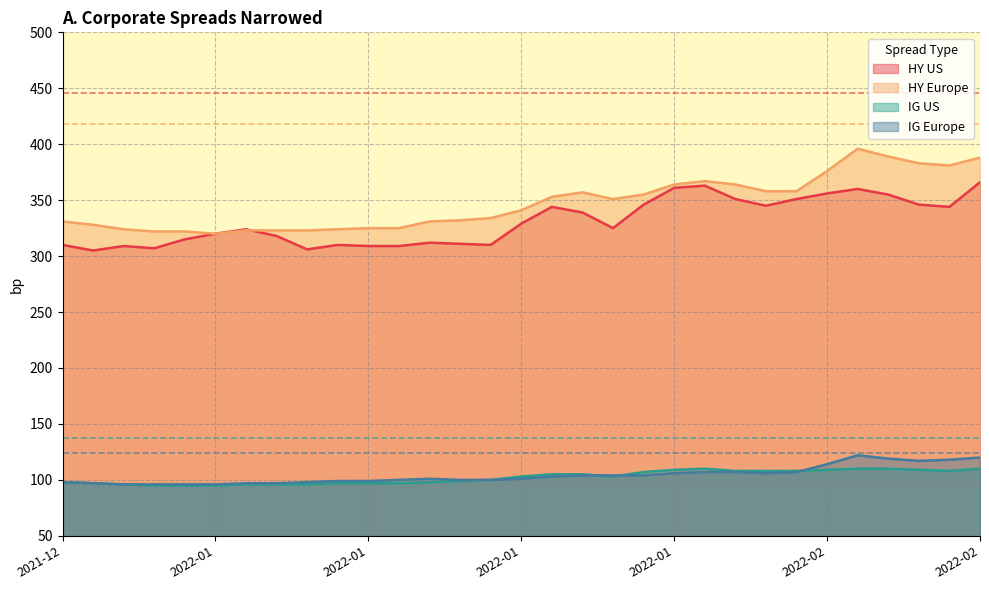

Does the chart have visible grid lines?

Yes